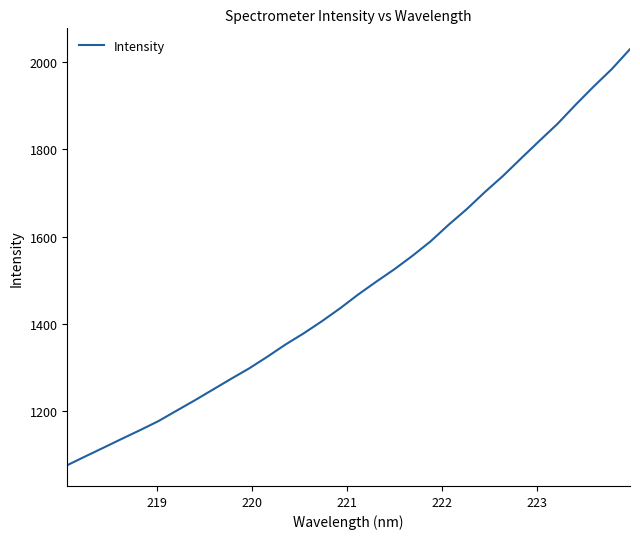

What is the greatest value displayed?

2030.0